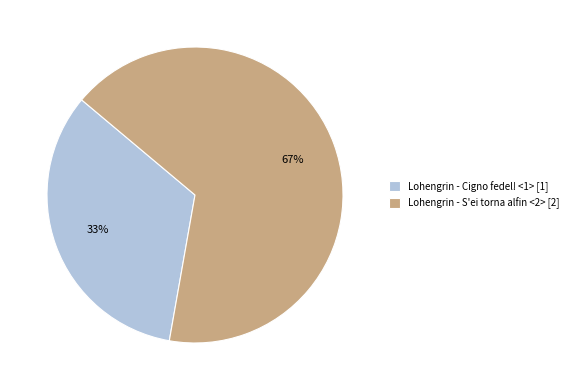

Between Lohengrin - S'ei torna alfin <2> and Lohengrin - Cigno fedel! <1>, which is larger?

Lohengrin - S'ei torna alfin <2>